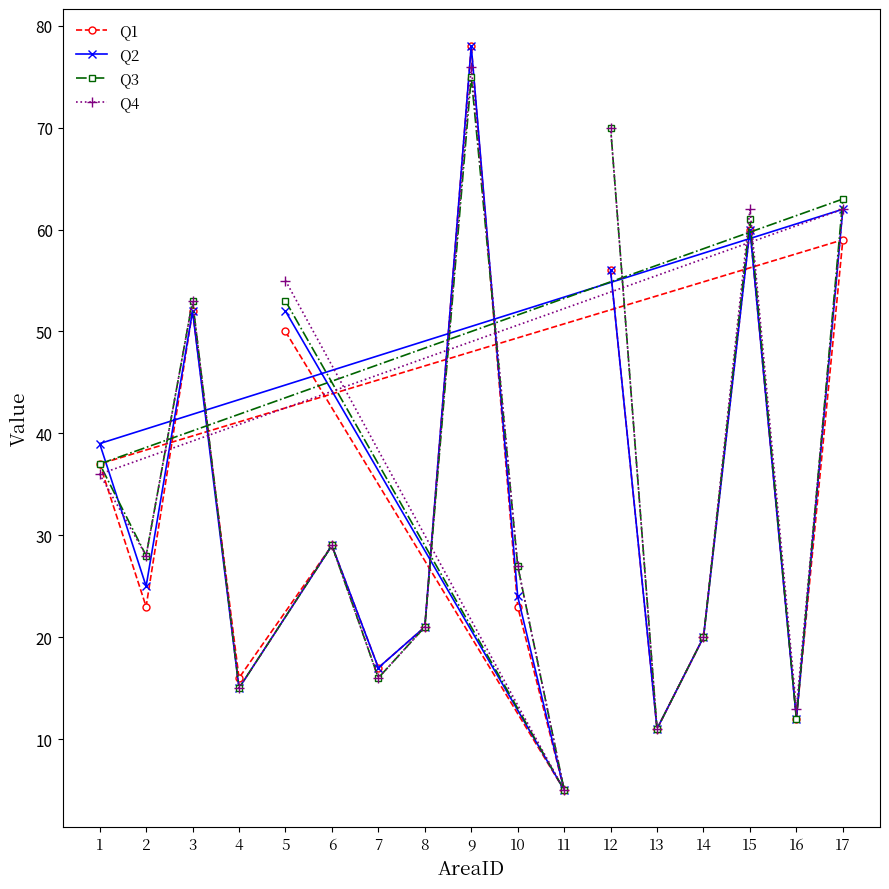

Between 3 and 13, which is larger?

3